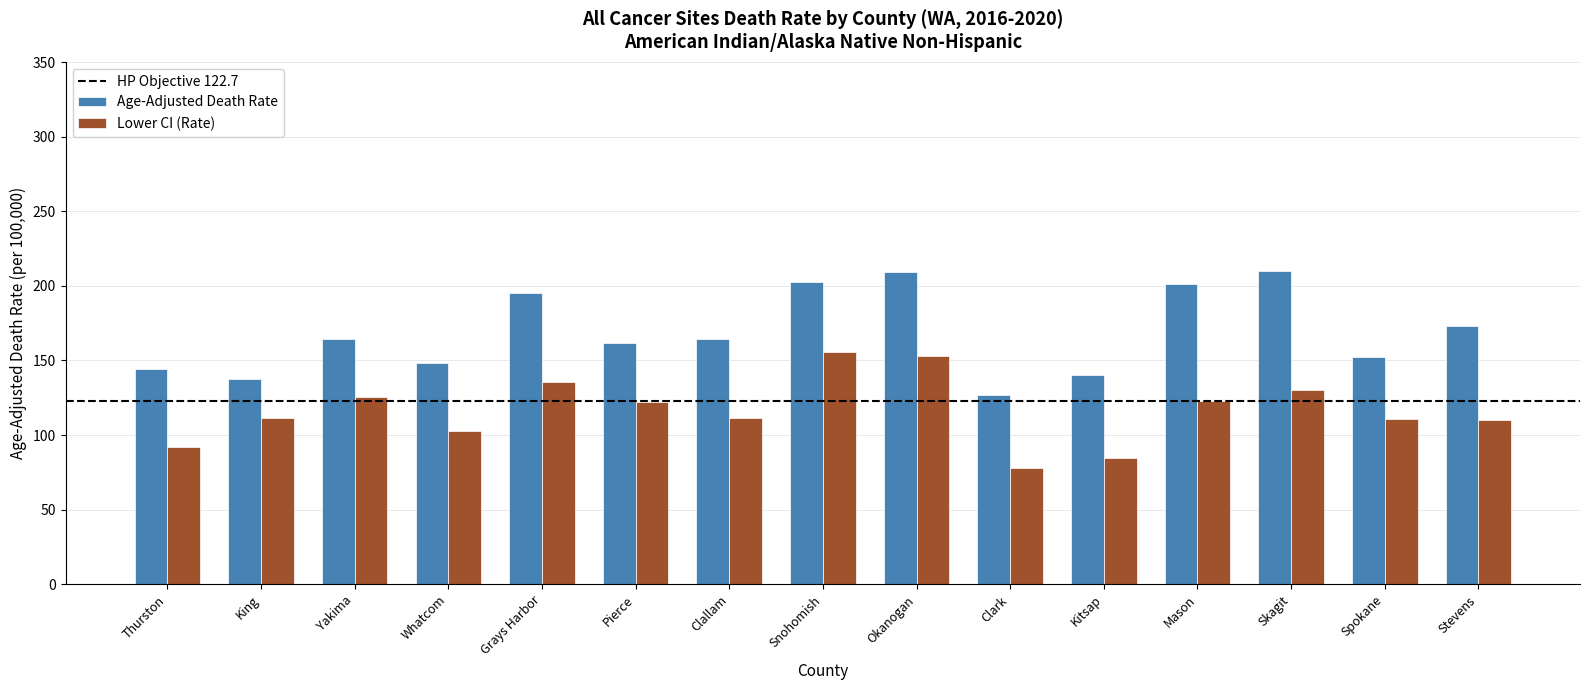

Is it true that Lower CI (Rate) equals 91.9 at Thurston?

True